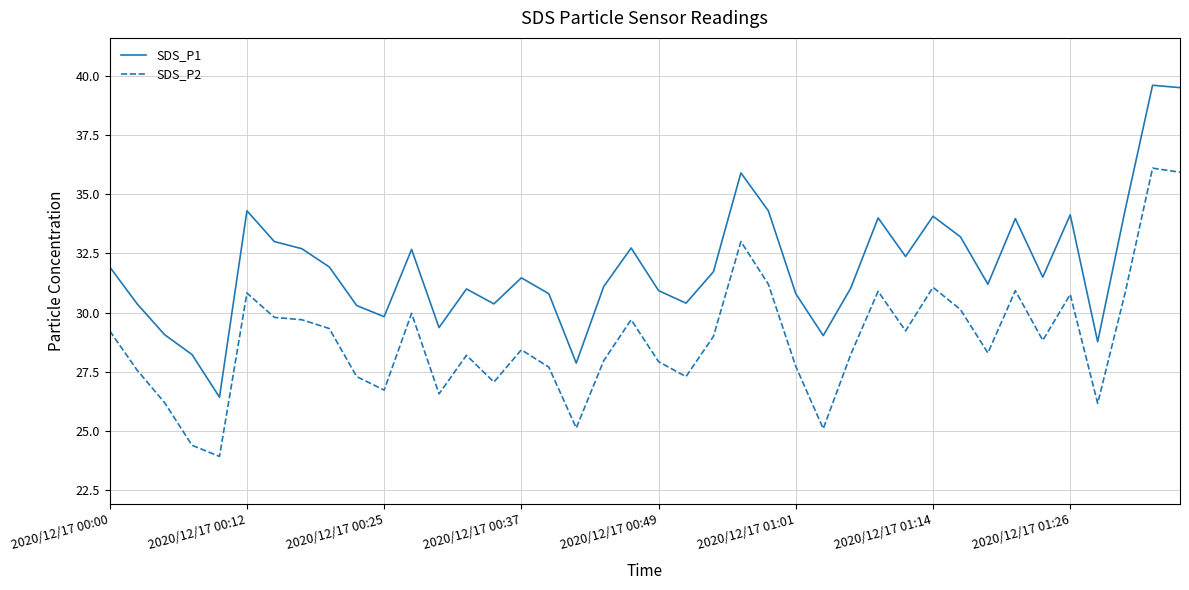

True or false: SDS_P2 and SDS_P1 cross at least once.

False